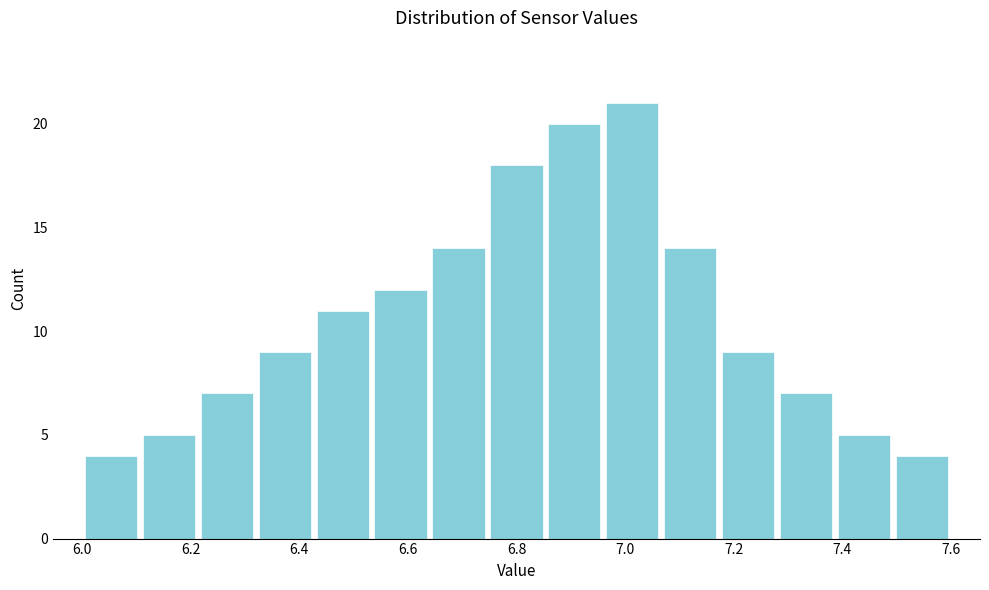

Which range on the x-axis has the tallest bar?

6.96 to 7.06